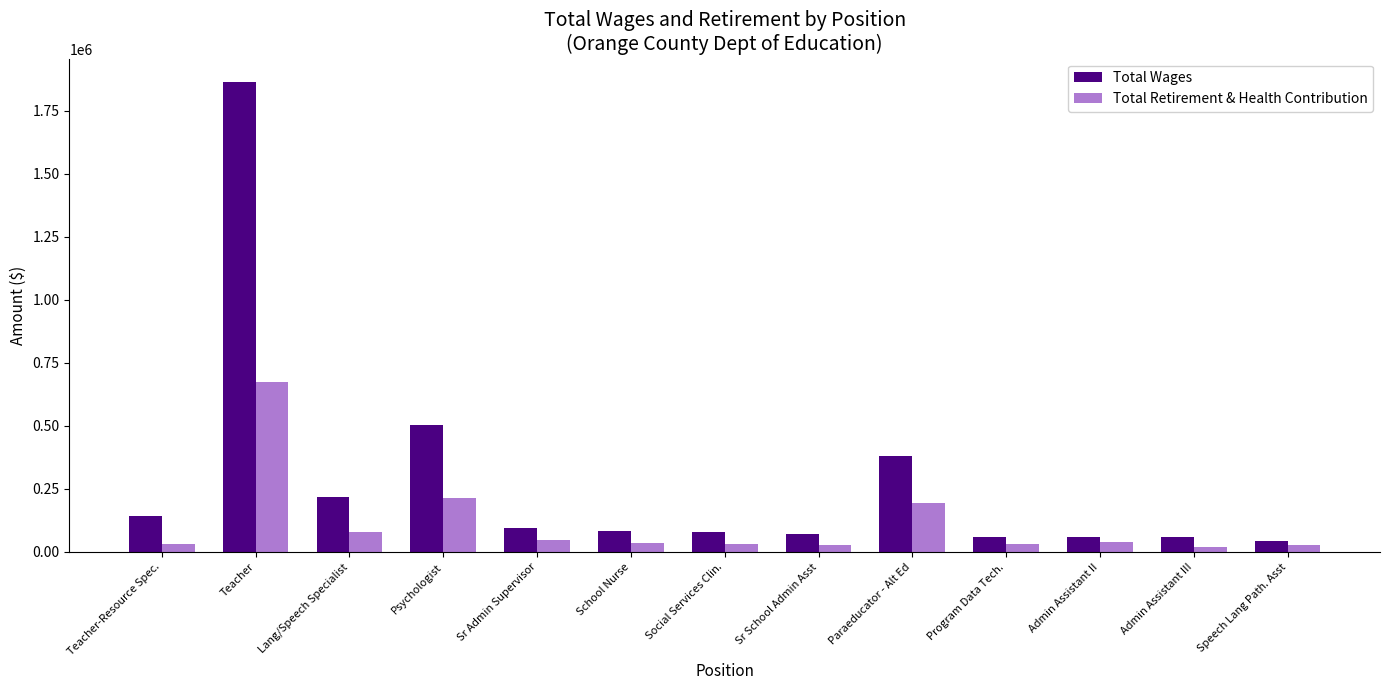

At how many categories does at least one series exceed 1497024?

1